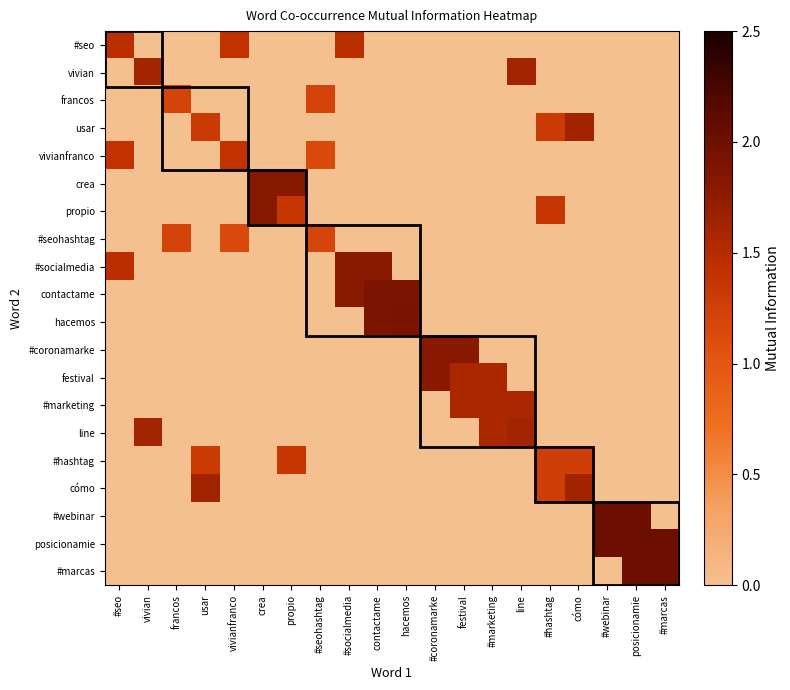

Reading left to right, extract all data points from this chart.

#seo: #seo=1.5	vivian=0.0	francos=0.0	usar=0.0	vivianfranco=1.4	crea=0.0	propio=0.0	#seohashtag=0.0	#socialmedia=1.5	contactame=0.0	hacemos=0.0	#coronamarke=0.0	festival=0.0	#marketing=0.0	line=0.0	#hashtag=0.0	cómo=0.0	#webinar=0.0	posicionamie=0.0	#marcas=0.0
vivian: #seo=0.0	vivian=1.6	francos=0.0	usar=0.0	vivianfranco=0.0	crea=0.0	propio=0.0	#seohashtag=0.0	#socialmedia=0.0	contactame=0.0	hacemos=0.0	#coronamarke=0.0	festival=0.0	#marketing=0.0	line=1.6	#hashtag=0.0	cómo=0.0	#webinar=0.0	posicionamie=0.0	#marcas=0.0
francos: #seo=0.0	vivian=0.0	francos=1.2	usar=0.0	vivianfranco=0.0	crea=0.0	propio=0.0	#seohashtag=1.2	#socialmedia=0.0	contactame=0.0	hacemos=0.0	#coronamarke=0.0	festival=0.0	#marketing=0.0	line=0.0	#hashtag=0.0	cómo=0.0	#webinar=0.0	posicionamie=0.0	#marcas=0.0
usar: #seo=0.0	vivian=0.0	francos=0.0	usar=1.3	vivianfranco=0.0	crea=0.0	propio=0.0	#seohashtag=0.0	#socialmedia=0.0	contactame=0.0	hacemos=0.0	#coronamarke=0.0	festival=0.0	#marketing=0.0	line=0.0	#hashtag=1.3	cómo=1.6	#webinar=0.0	posicionamie=0.0	#marcas=0.0
vivianfranco: #seo=1.4	vivian=0.0	francos=0.0	usar=0.0	vivianfranco=1.4	crea=0.0	propio=0.0	#seohashtag=1.1	#socialmedia=0.0	contactame=0.0	hacemos=0.0	#coronamarke=0.0	festival=0.0	#marketing=0.0	line=0.0	#hashtag=0.0	cómo=0.0	#webinar=0.0	posicionamie=0.0	#marcas=0.0
crea: #seo=0.0	vivian=0.0	francos=0.0	usar=0.0	vivianfranco=0.0	crea=1.8	propio=1.8	#seohashtag=0.0	#socialmedia=0.0	contactame=0.0	hacemos=0.0	#coronamarke=0.0	festival=0.0	#marketing=0.0	line=0.0	#hashtag=0.0	cómo=0.0	#webinar=0.0	posicionamie=0.0	#marcas=0.0
propio: #seo=0.0	vivian=0.0	francos=0.0	usar=0.0	vivianfranco=0.0	crea=1.8	propio=1.4	#seohashtag=0.0	#socialmedia=0.0	contactame=0.0	hacemos=0.0	#coronamarke=0.0	festival=0.0	#marketing=0.0	line=0.0	#hashtag=1.4	cómo=0.0	#webinar=0.0	posicionamie=0.0	#marcas=0.0
#seohashtag: #seo=0.0	vivian=0.0	francos=1.2	usar=0.0	vivianfranco=1.1	crea=0.0	propio=0.0	#seohashtag=1.2	#socialmedia=0.0	contactame=0.0	hacemos=0.0	#coronamarke=0.0	festival=0.0	#marketing=0.0	line=0.0	#hashtag=0.0	cómo=0.0	#webinar=0.0	posicionamie=0.0	#marcas=0.0
#socialmedia: #seo=1.5	vivian=0.0	francos=0.0	usar=0.0	vivianfranco=0.0	crea=0.0	propio=0.0	#seohashtag=0.0	#socialmedia=1.8	contactame=1.8	hacemos=0.0	#coronamarke=0.0	festival=0.0	#marketing=0.0	line=0.0	#hashtag=0.0	cómo=0.0	#webinar=0.0	posicionamie=0.0	#marcas=0.0
contactame: #seo=0.0	vivian=0.0	francos=0.0	usar=0.0	vivianfranco=0.0	crea=0.0	propio=0.0	#seohashtag=0.0	#socialmedia=1.8	contactame=1.9	hacemos=1.9	#coronamarke=0.0	festival=0.0	#marketing=0.0	line=0.0	#hashtag=0.0	cómo=0.0	#webinar=0.0	posicionamie=0.0	#marcas=0.0
hacemos: #seo=0.0	vivian=0.0	francos=0.0	usar=0.0	vivianfranco=0.0	crea=0.0	propio=0.0	#seohashtag=0.0	#socialmedia=0.0	contactame=1.9	hacemos=1.9	#coronamarke=0.0	festival=0.0	#marketing=0.0	line=0.0	#hashtag=0.0	cómo=0.0	#webinar=0.0	posicionamie=0.0	#marcas=0.0
#coronamarke: #seo=0.0	vivian=0.0	francos=0.0	usar=0.0	vivianfranco=0.0	crea=0.0	propio=0.0	#seohashtag=0.0	#socialmedia=0.0	contactame=0.0	hacemos=0.0	#coronamarke=1.8	festival=1.8	#marketing=0.0	line=0.0	#hashtag=0.0	cómo=0.0	#webinar=0.0	posicionamie=0.0	#marcas=0.0
festival: #seo=0.0	vivian=0.0	francos=0.0	usar=0.0	vivianfranco=0.0	crea=0.0	propio=0.0	#seohashtag=0.0	#socialmedia=0.0	contactame=0.0	hacemos=0.0	#coronamarke=1.8	festival=1.6	#marketing=1.6	line=0.0	#hashtag=0.0	cómo=0.0	#webinar=0.0	posicionamie=0.0	#marcas=0.0
#marketing: #seo=0.0	vivian=0.0	francos=0.0	usar=0.0	vivianfranco=0.0	crea=0.0	propio=0.0	#seohashtag=0.0	#socialmedia=0.0	contactame=0.0	hacemos=0.0	#coronamarke=0.0	festival=1.6	#marketing=1.6	line=1.6	#hashtag=0.0	cómo=0.0	#webinar=0.0	posicionamie=0.0	#marcas=0.0
line: #seo=0.0	vivian=1.6	francos=0.0	usar=0.0	vivianfranco=0.0	crea=0.0	propio=0.0	#seohashtag=0.0	#socialmedia=0.0	contactame=0.0	hacemos=0.0	#coronamarke=0.0	festival=0.0	#marketing=1.6	line=1.6	#hashtag=0.0	cómo=0.0	#webinar=0.0	posicionamie=0.0	#marcas=0.0
#hashtag: #seo=0.0	vivian=0.0	francos=0.0	usar=1.3	vivianfranco=0.0	crea=0.0	propio=1.4	#seohashtag=0.0	#socialmedia=0.0	contactame=0.0	hacemos=0.0	#coronamarke=0.0	festival=0.0	#marketing=0.0	line=0.0	#hashtag=1.3	cómo=1.3	#webinar=0.0	posicionamie=0.0	#marcas=0.0
cómo: #seo=0.0	vivian=0.0	francos=0.0	usar=1.6	vivianfranco=0.0	crea=0.0	propio=0.0	#seohashtag=0.0	#socialmedia=0.0	contactame=0.0	hacemos=0.0	#coronamarke=0.0	festival=0.0	#marketing=0.0	line=0.0	#hashtag=1.3	cómo=1.6	#webinar=0.0	posicionamie=0.0	#marcas=0.0
#webinar: #seo=0.0	vivian=0.0	francos=0.0	usar=0.0	vivianfranco=0.0	crea=0.0	propio=0.0	#seohashtag=0.0	#socialmedia=0.0	contactame=0.0	hacemos=0.0	#coronamarke=0.0	festival=0.0	#marketing=0.0	line=0.0	#hashtag=0.0	cómo=0.0	#webinar=2.0	posicionamie=2.0	#marcas=0.0
posicionamie: #seo=0.0	vivian=0.0	francos=0.0	usar=0.0	vivianfranco=0.0	crea=0.0	propio=0.0	#seohashtag=0.0	#socialmedia=0.0	contactame=0.0	hacemos=0.0	#coronamarke=0.0	festival=0.0	#marketing=0.0	line=0.0	#hashtag=0.0	cómo=0.0	#webinar=2.0	posicionamie=2.0	#marcas=2.0
#marcas: #seo=0.0	vivian=0.0	francos=0.0	usar=0.0	vivianfranco=0.0	crea=0.0	propio=0.0	#seohashtag=0.0	#socialmedia=0.0	contactame=0.0	hacemos=0.0	#coronamarke=0.0	festival=0.0	#marketing=0.0	line=0.0	#hashtag=0.0	cómo=0.0	#webinar=0.0	posicionamie=2.0	#marcas=2.0